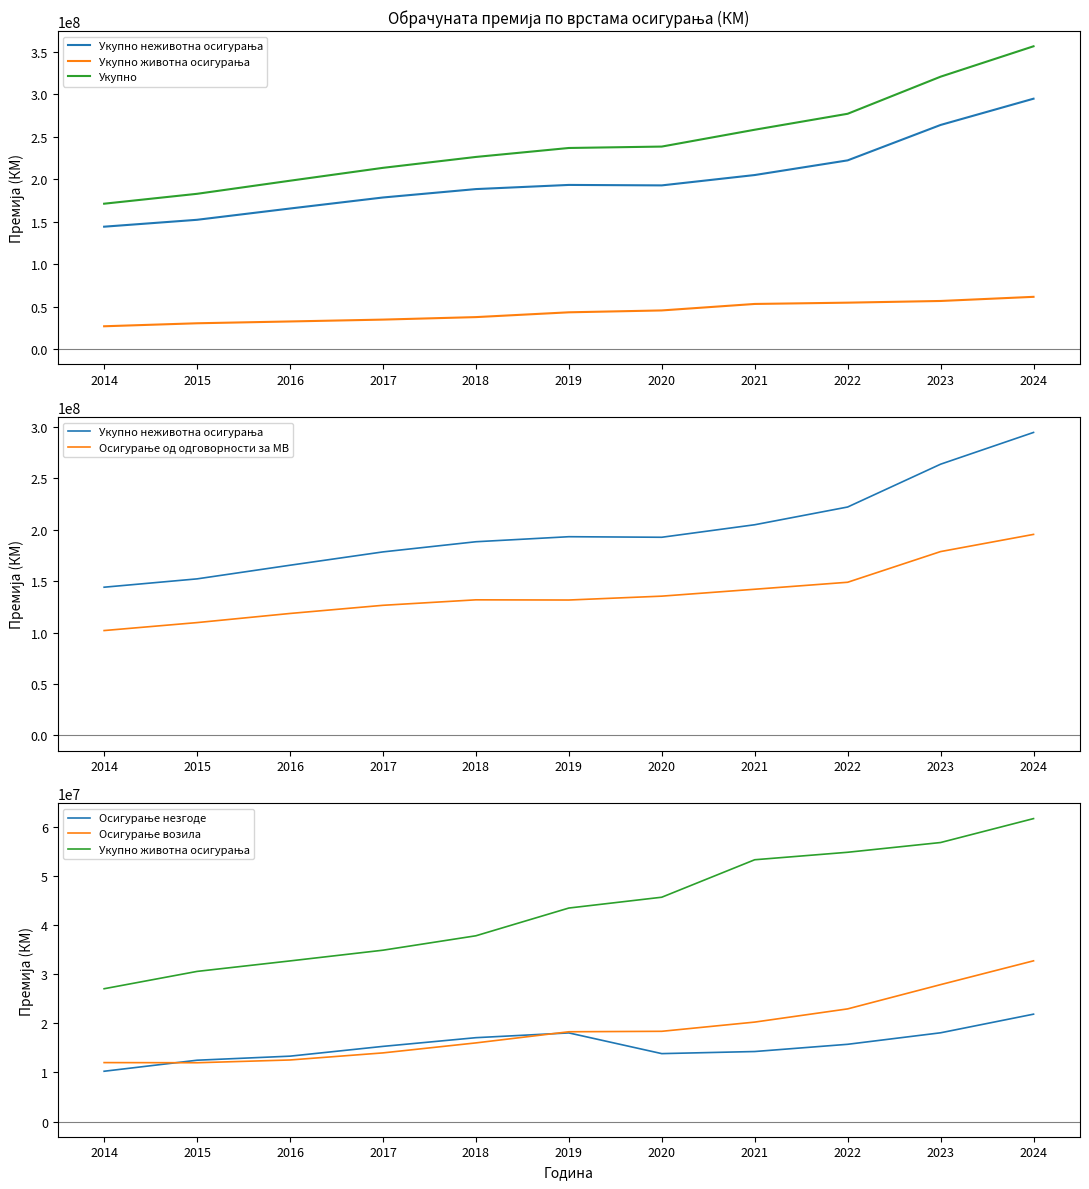

Which series has the widest spread of values?

Укупно